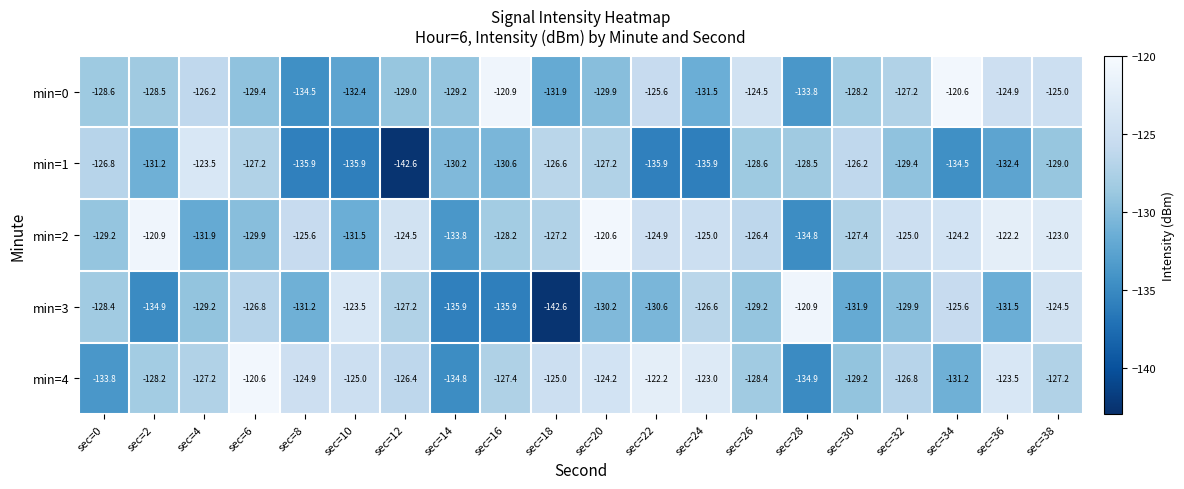

The min=2 series shows -177.5 at sec=2. True or false?

False